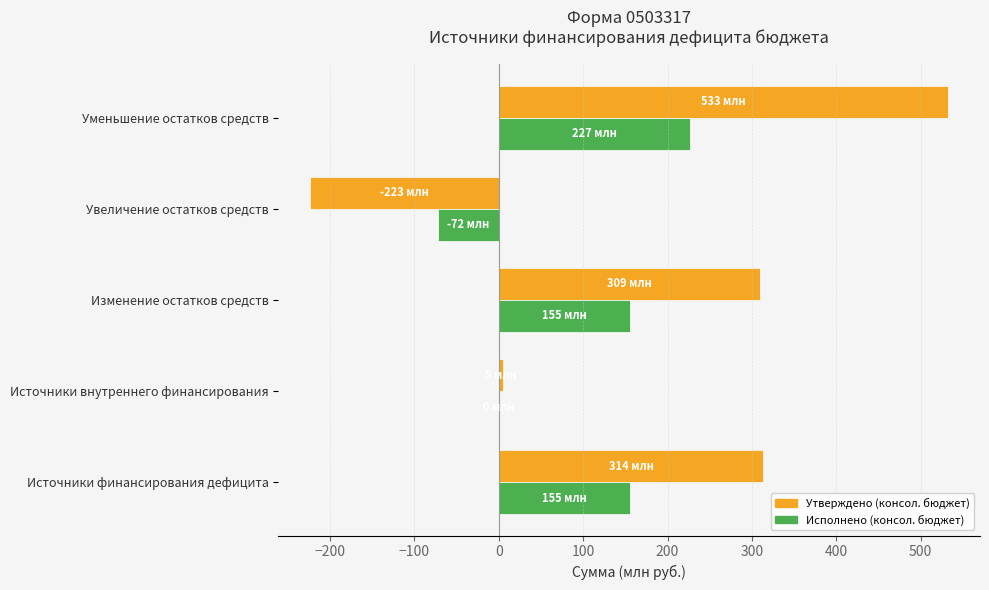

Which label corresponds to the largest value in the chart?

Уменьшение остатков средств